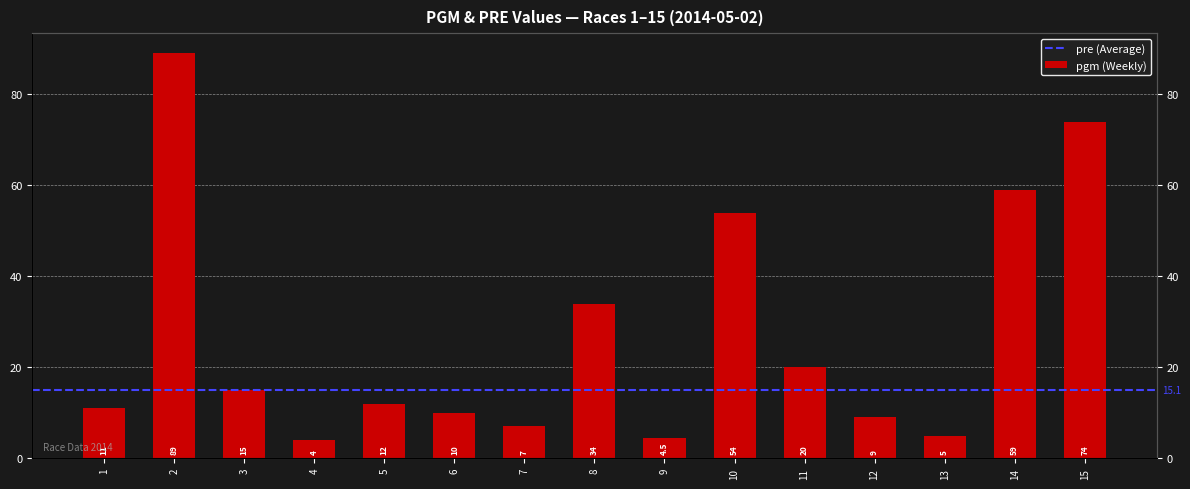

How many data points are above 12?

7